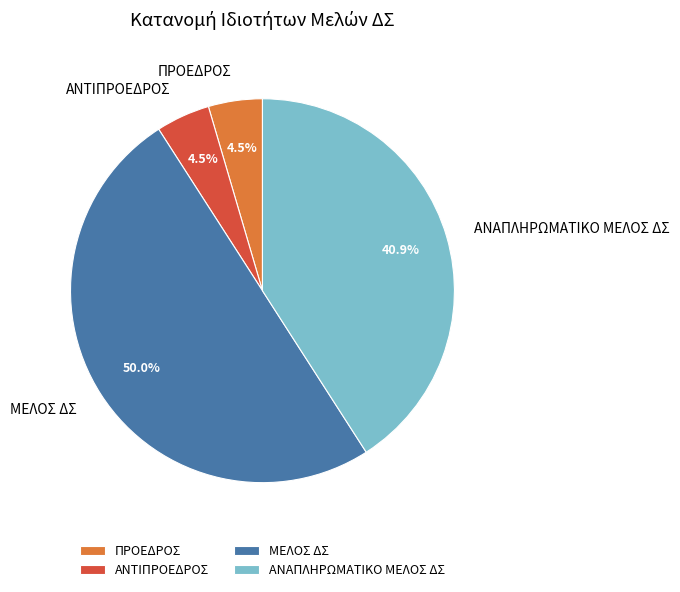

To the nearest percent, what is the combined percentage of ΑΝΑΠΛΗΡΩΜΑΤΙΚΟ ΜΕΛΟΣ ΔΣ and ΜΕΛΟΣ ΔΣ?

91%